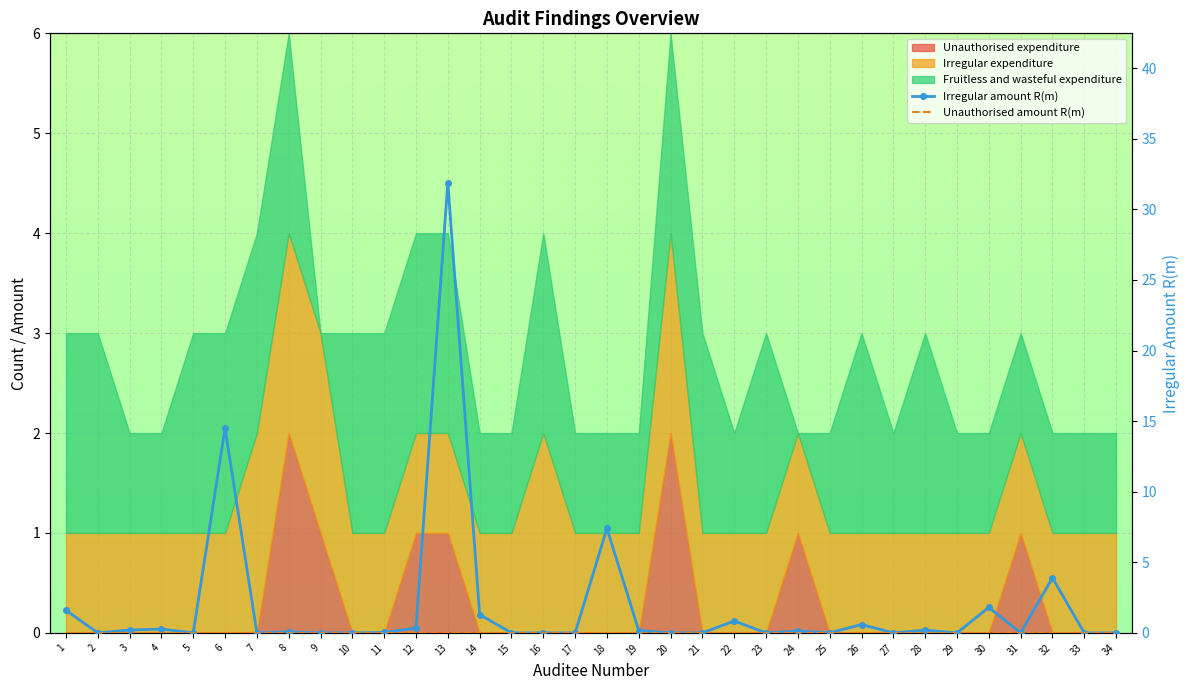

How many positive values does the Irregular amount R(m) series have?

17